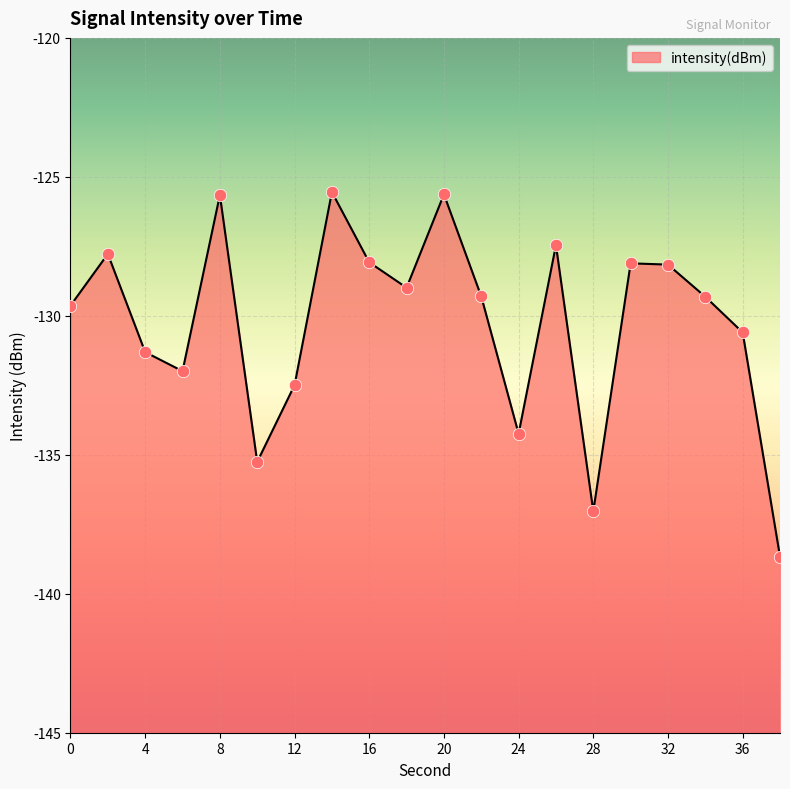

Between 34 and 16, which is larger?

16